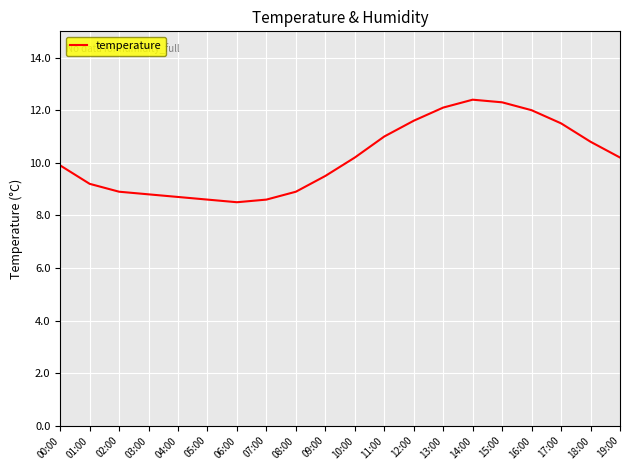

What is the difference between the values at 11:00 and 05:00?

2.4